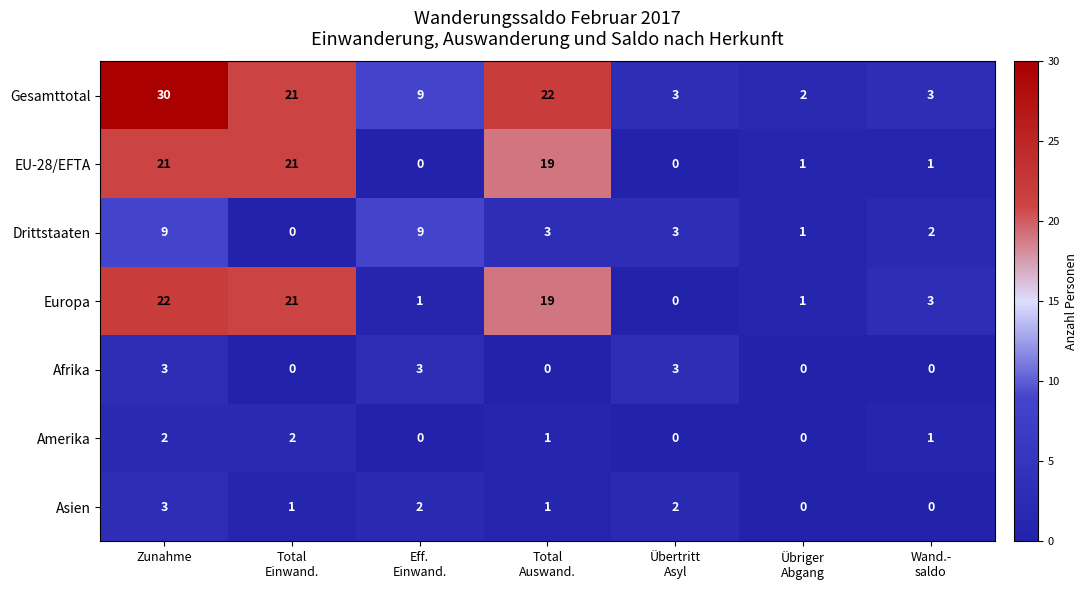

Which label corresponds to the largest value in the chart?

Zunahme